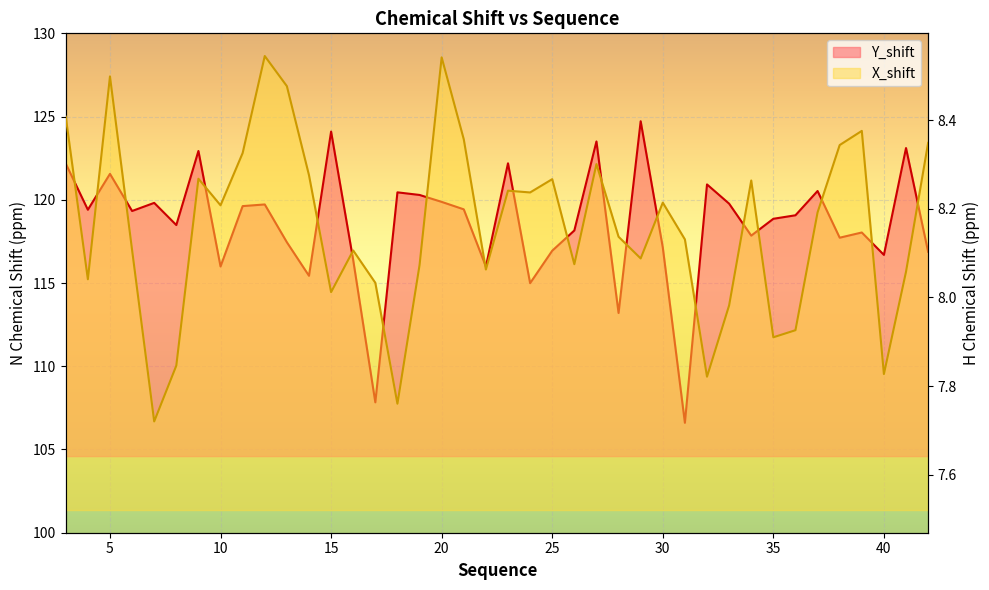

Where does the Y_shift series first go above 119?

3